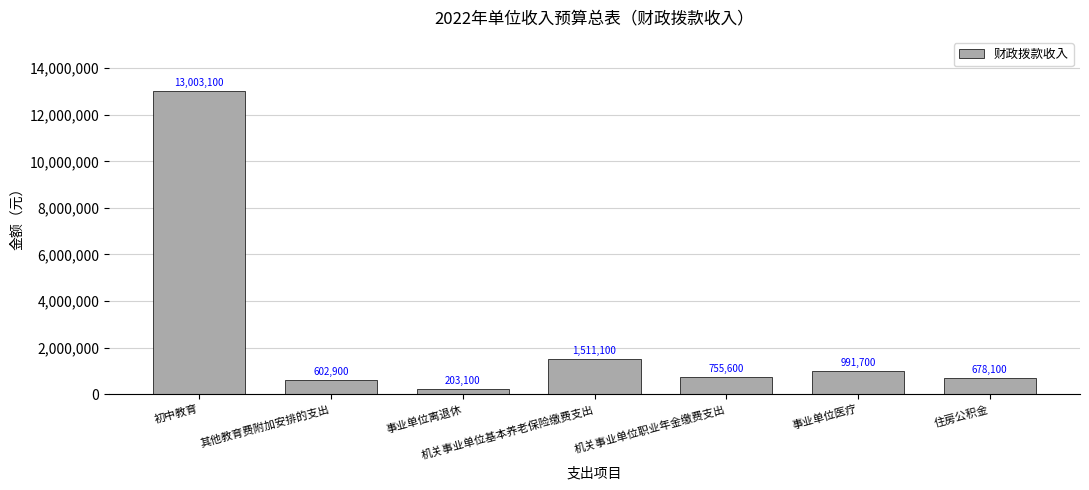

What is the approximate value at 机关事业单位基本养老保险缴费支出?

1511100